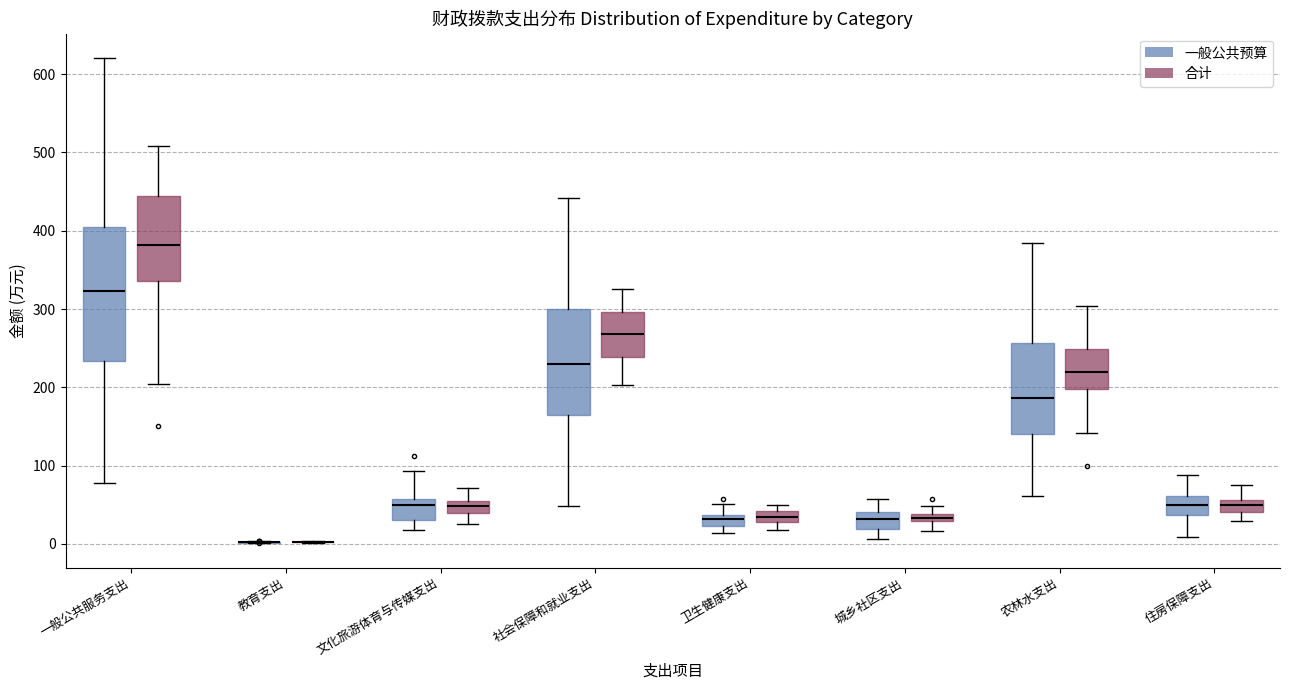

Where is the lower edge of the box for 卫生健康支出 (合计) on the y-axis? The values are not printed on the chart, so give them approximately, as read against the axis.

30